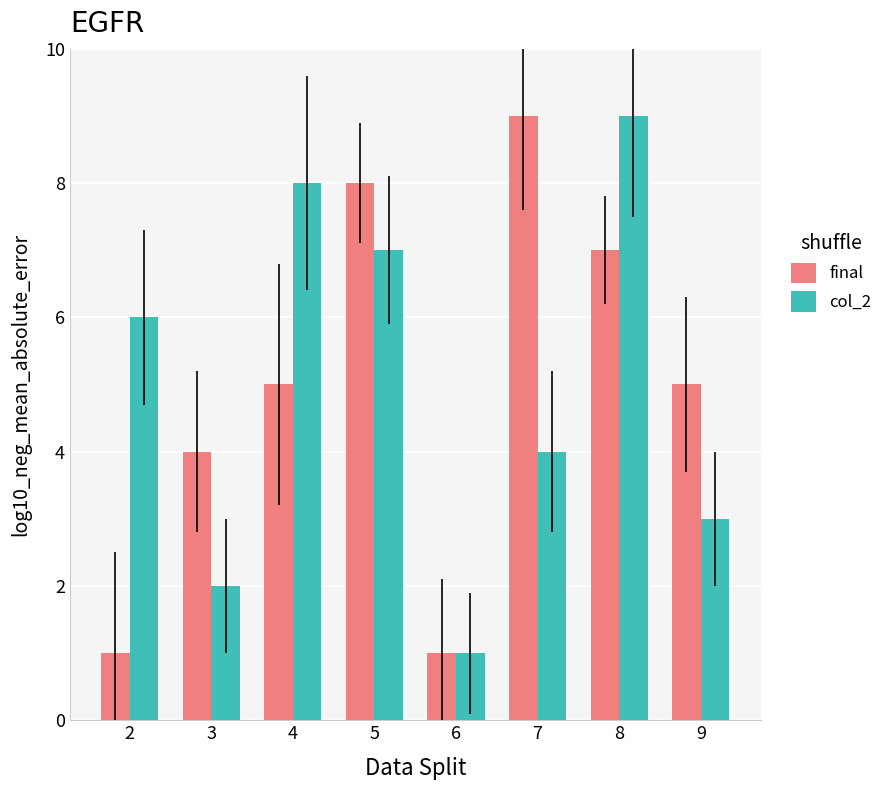

What is the difference between the maximum and second lowest values in the col_2 series?

7